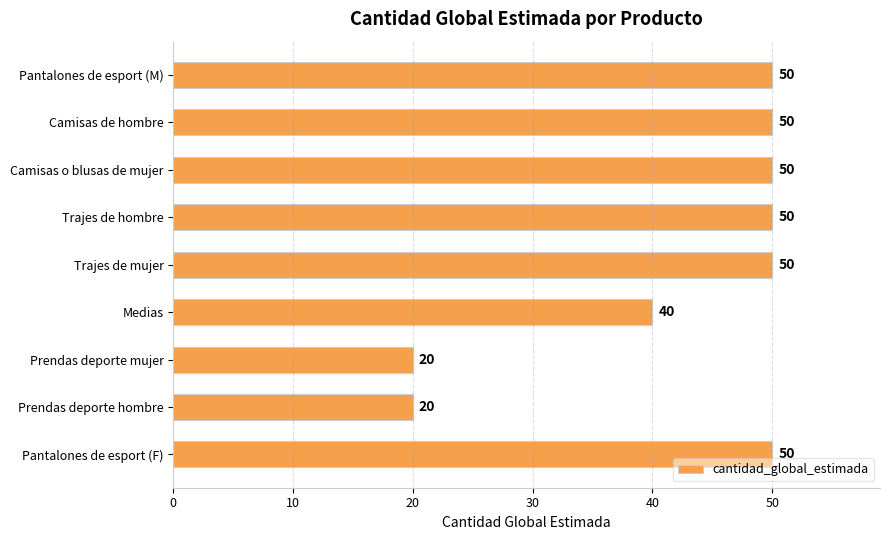

What is the change in value from Trajes de hombre to Medias?

-10